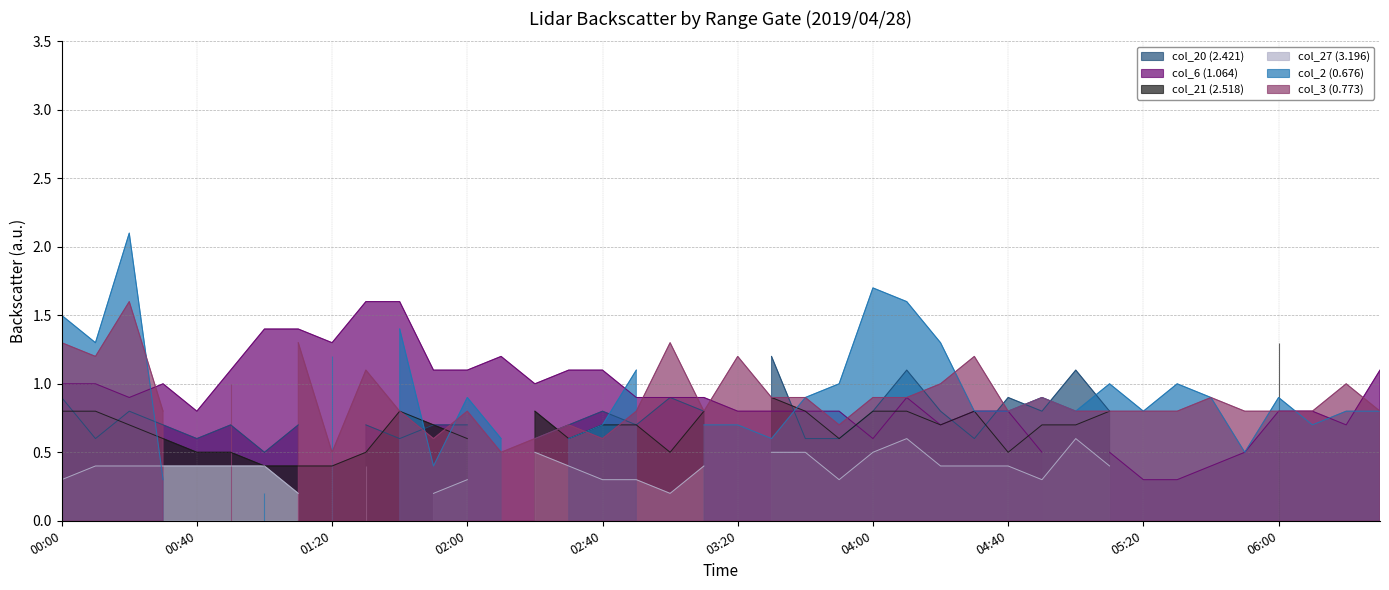

In col_3 (0.773), how many points are higher than both neighbors (excluding endpoints)?

12